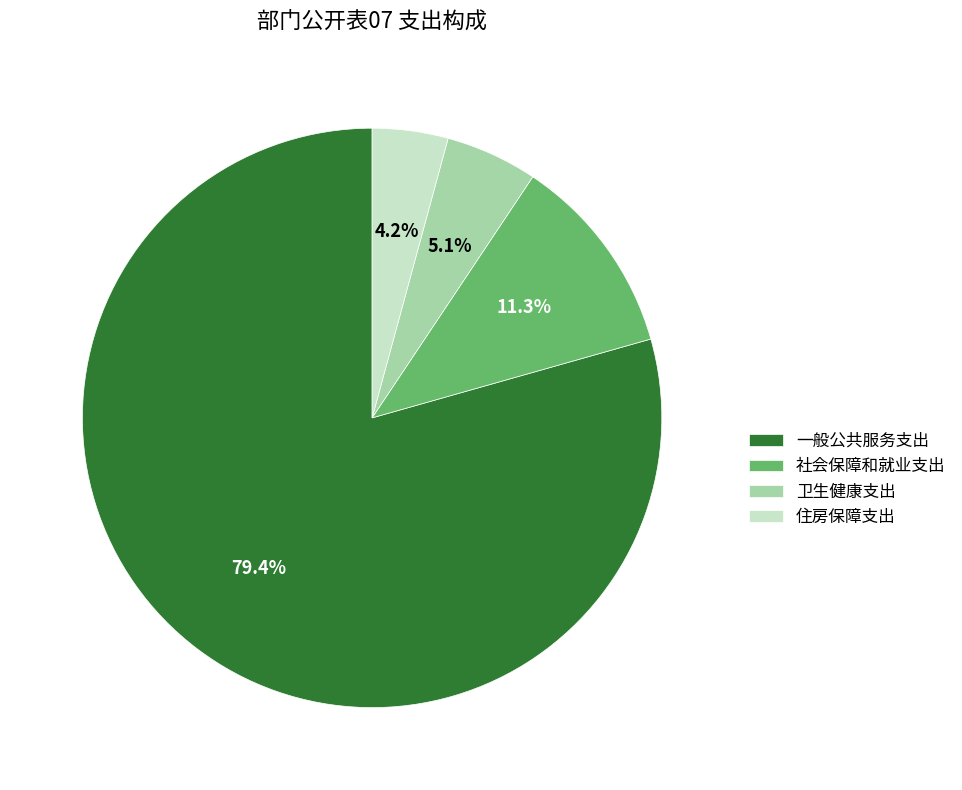

To the nearest percent, what is the combined percentage of 卫生健康支出 and 社会保障和就业支出?

16%